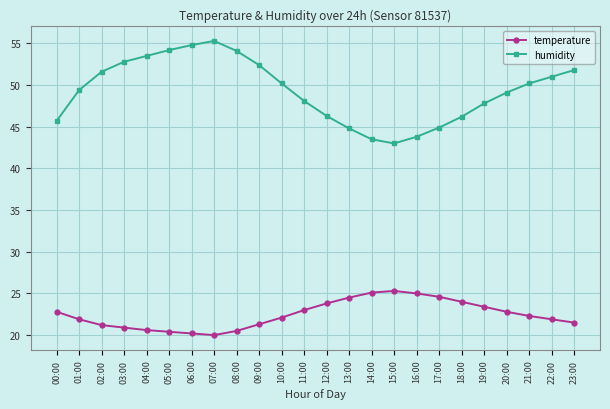

List the series in order of their peak value, lowest first.

temperature, humidity